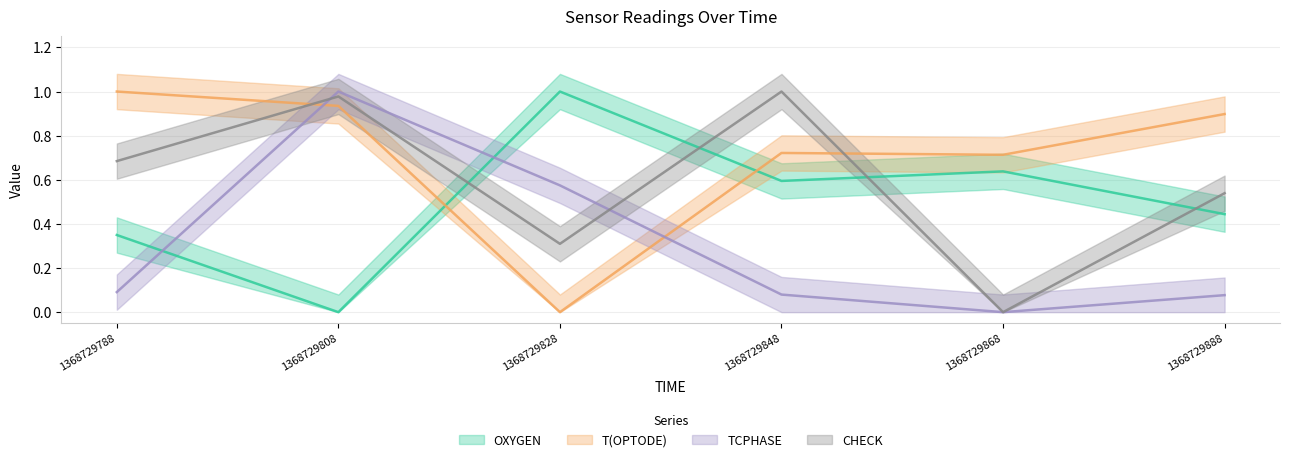

Is the value of OXYGEN at 1368729848 greater than the value of T(OPTODE) at 1368729868?

No